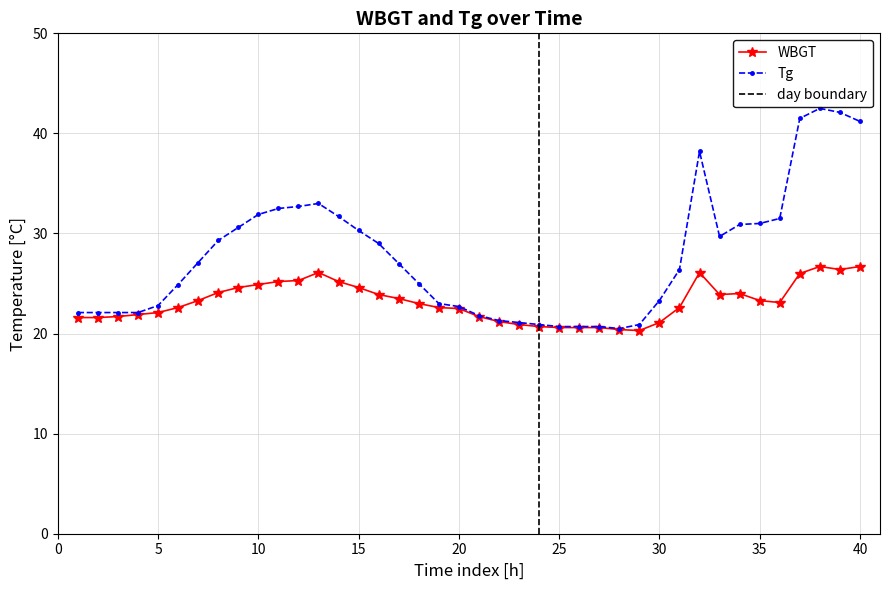

What is the highest value of the Tg series?

42.5